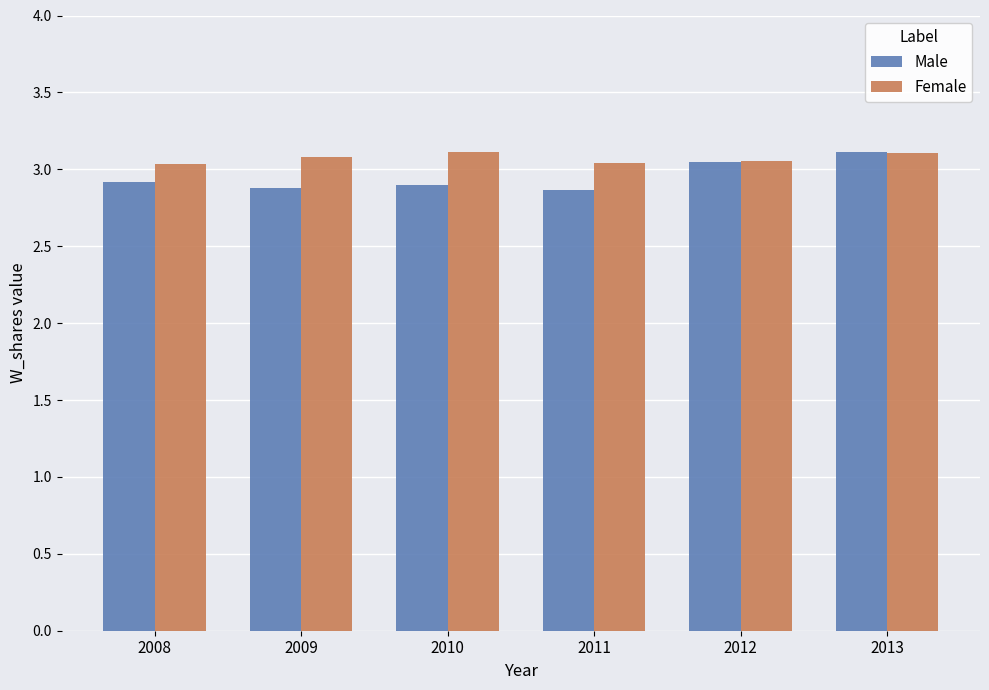

Rank the series at 2010 from lowest to highest value.

Male, Female